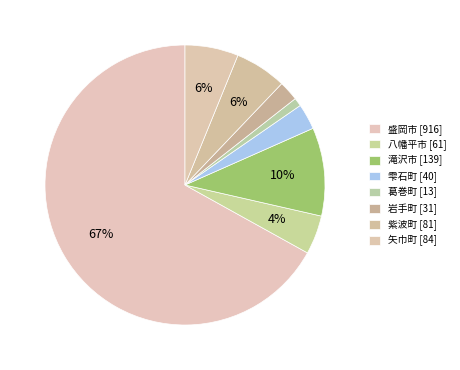

How many segments does this pie chart have?

8